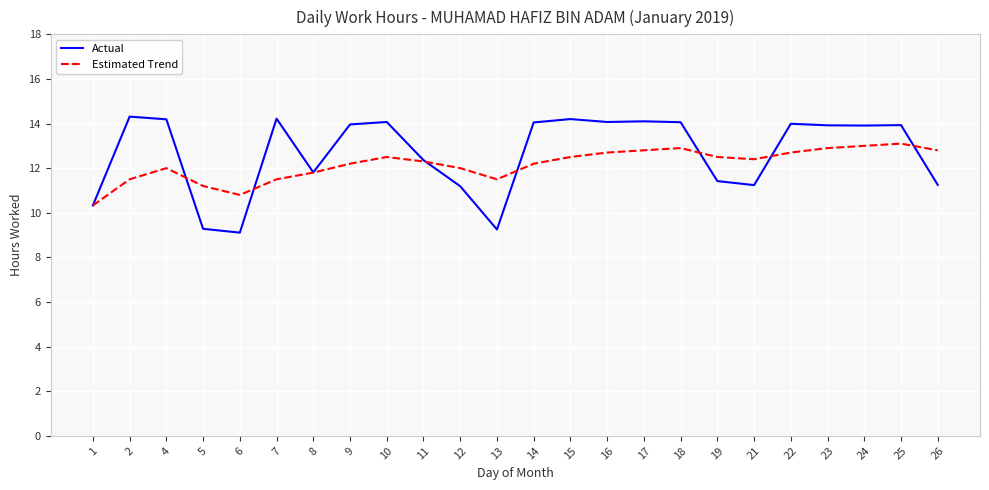

How many categories are shown in the chart?

24